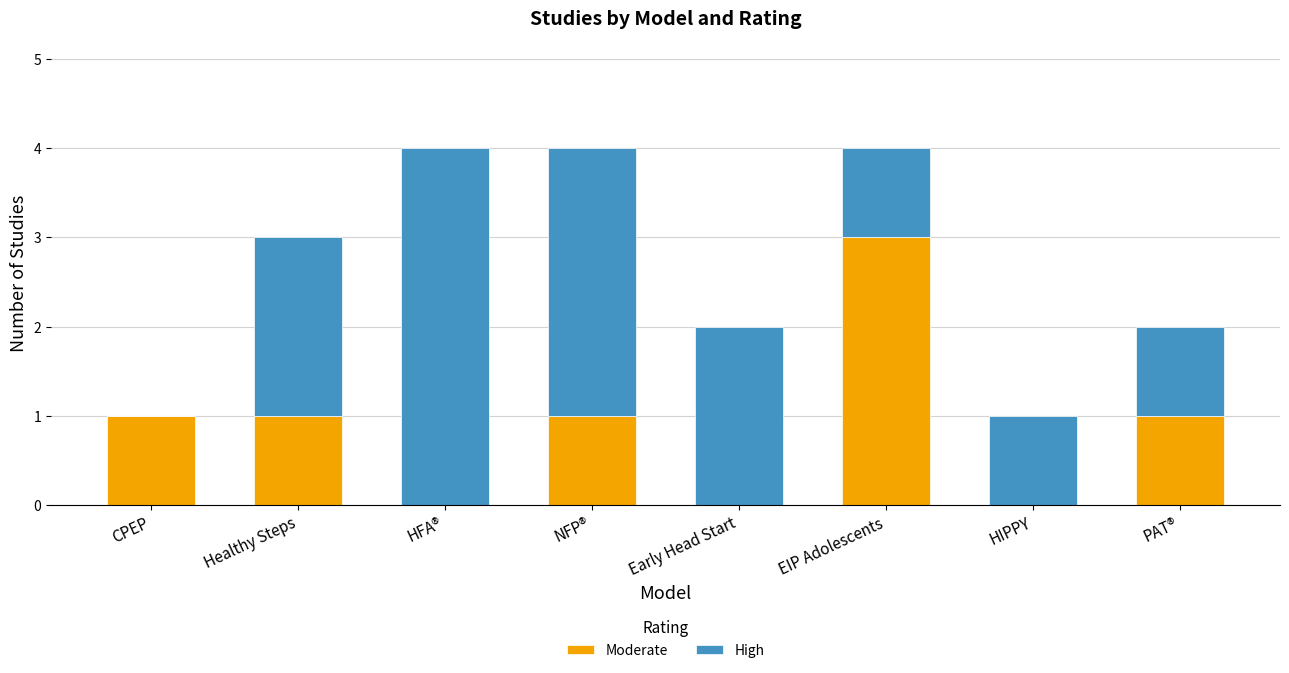

Reading left to right, transcribe the values for Moderate.

CPEP=1	Healthy Steps=1	HFA®=0	NFP®=1	Early Head Start=0	EIP Adolescents=3	HIPPY=0	PAT®=1